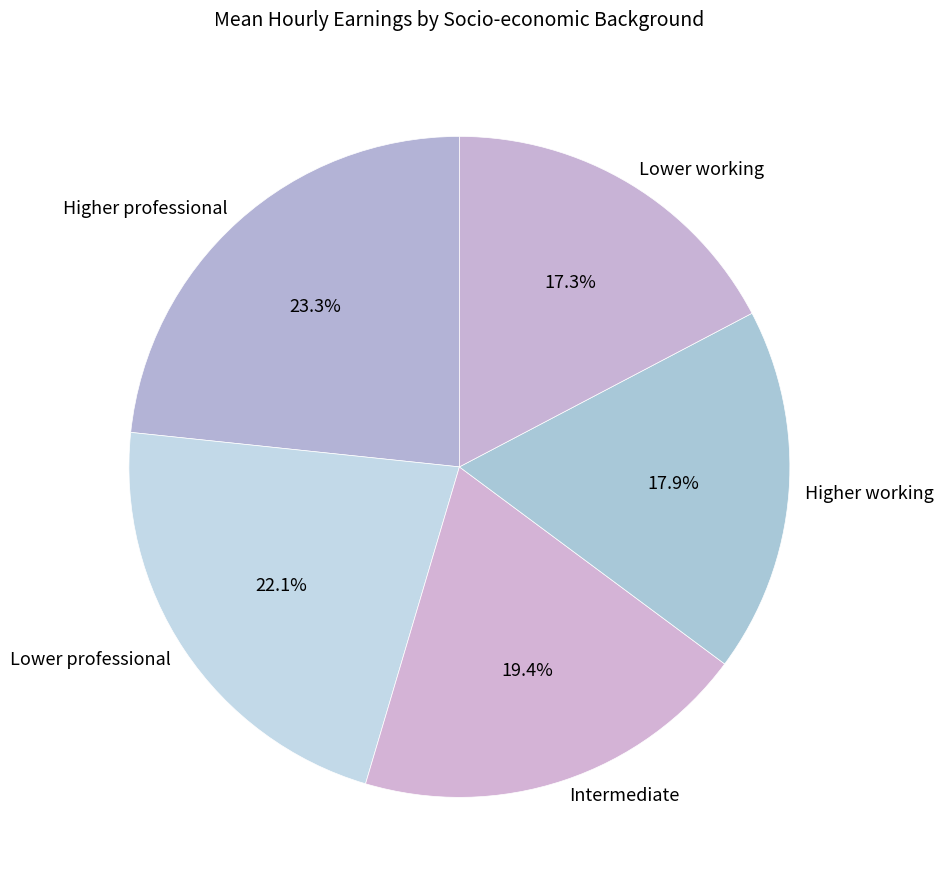

Is the sum of Lower working and Higher professional greater than half?

No